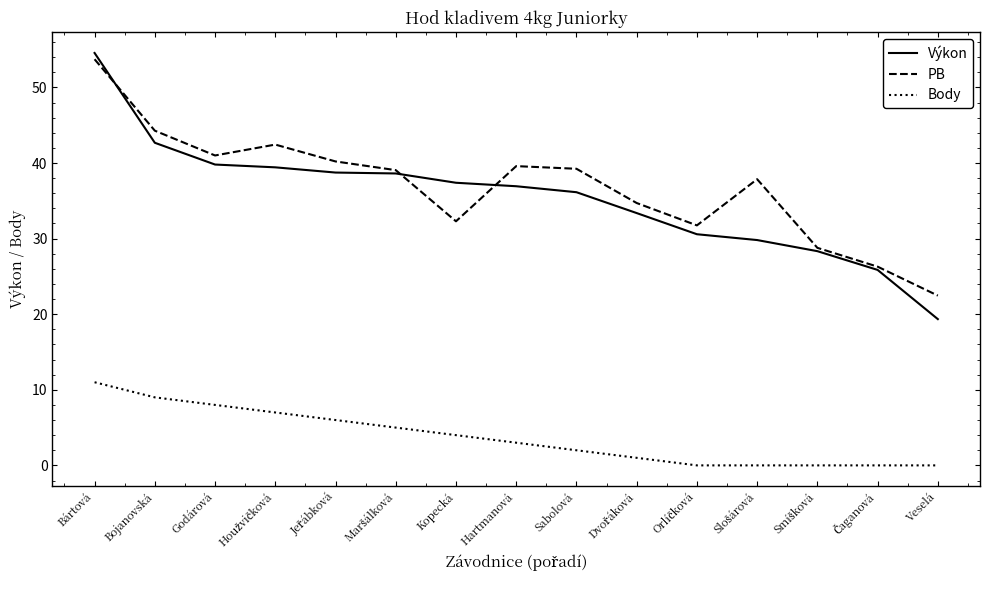

Which series has the widest spread of values?

Výkon